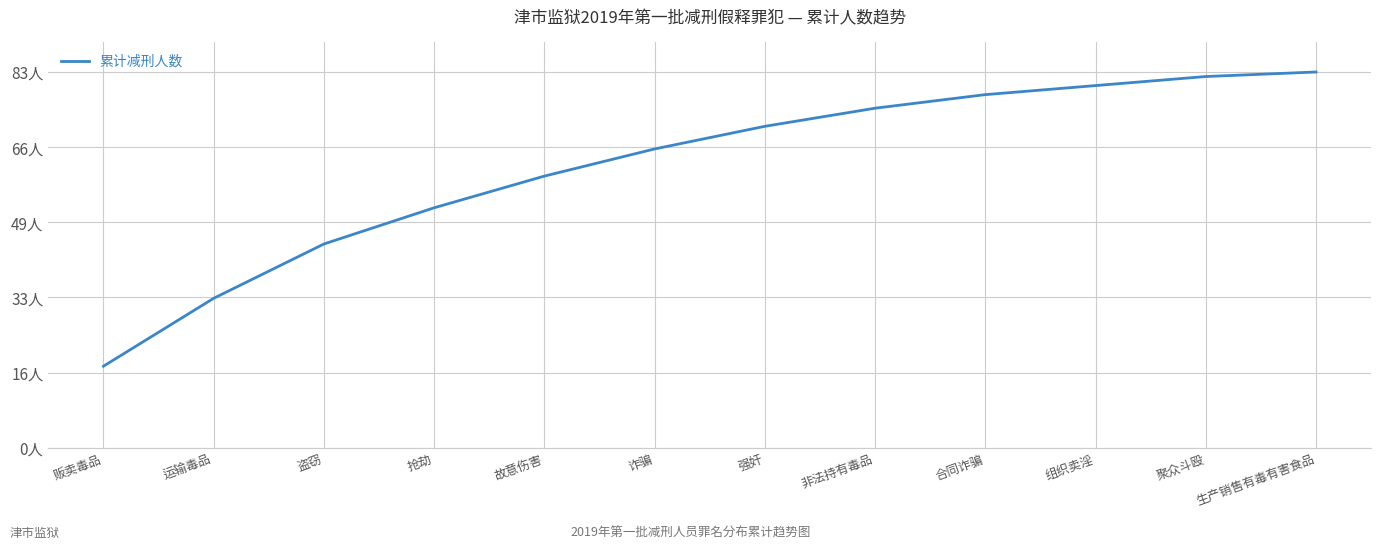

Does the chart have visible grid lines?

Yes